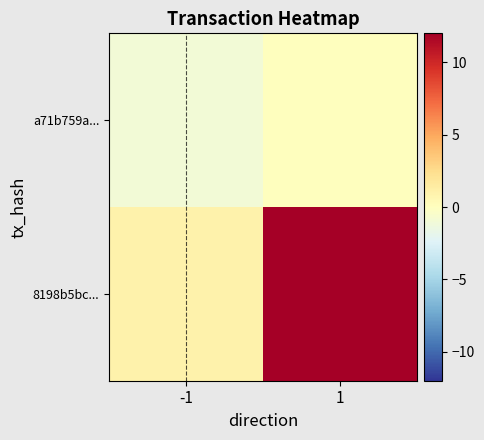

Which series has the largest total across all categories?

8198b5bc...